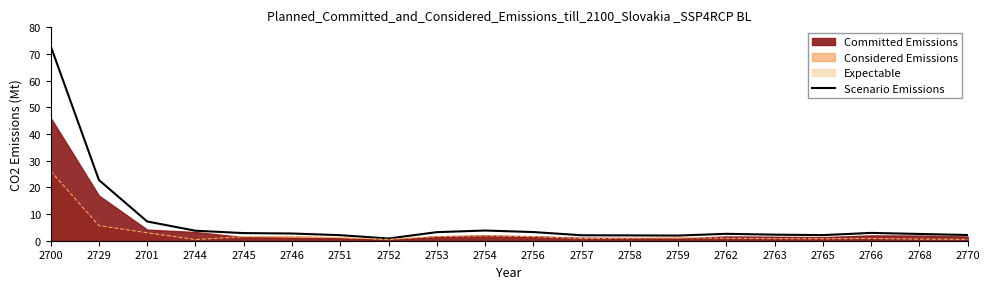

List the labels in order of value, largest first.

2700, 2729, 2701, 2754, 2744, 2756, 2753, 2766, 2745, 2746, 2762, 2768, 2763, 2770, 2765, 2751, 2757, 2758, 2759, 2752